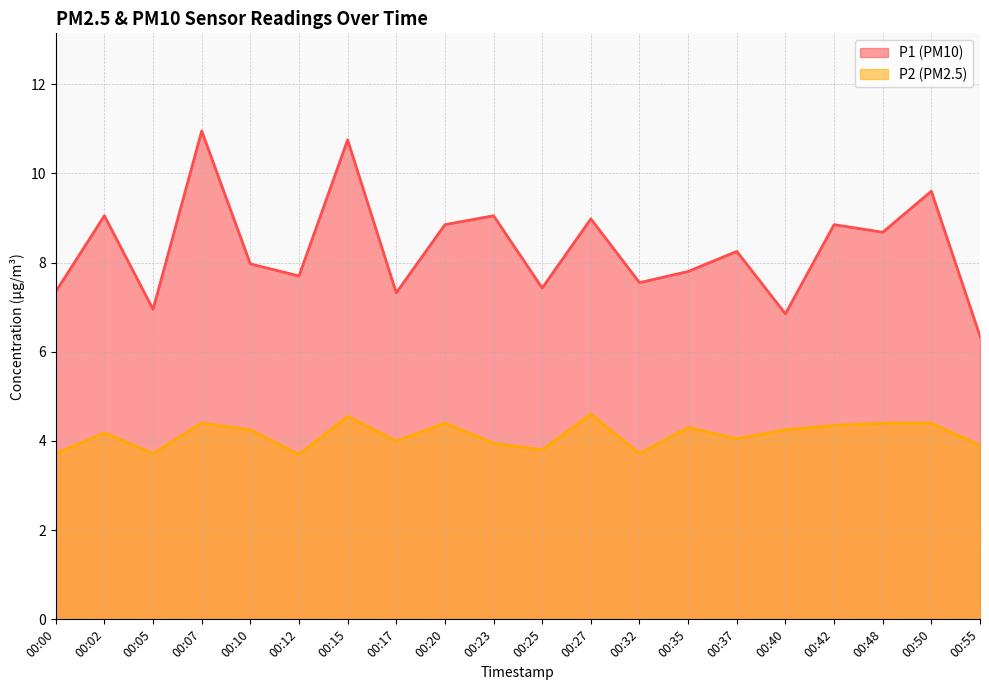

True or false: P2 and P1 cross at least once.

False